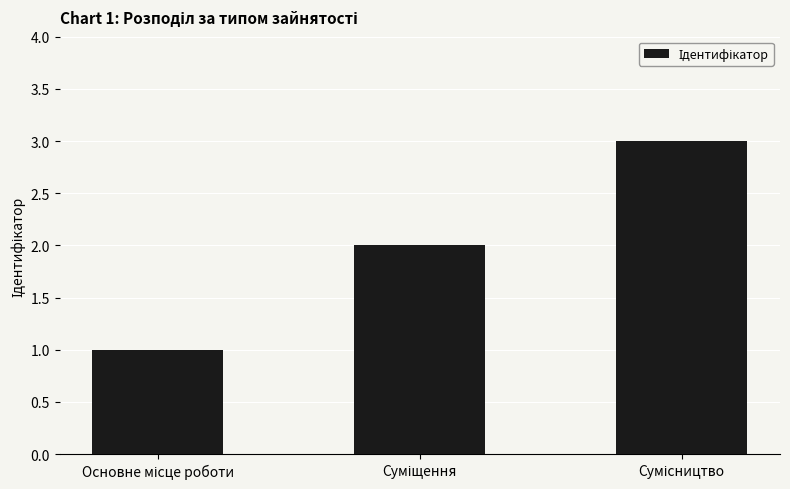

What is the maximum value shown in the chart?

3